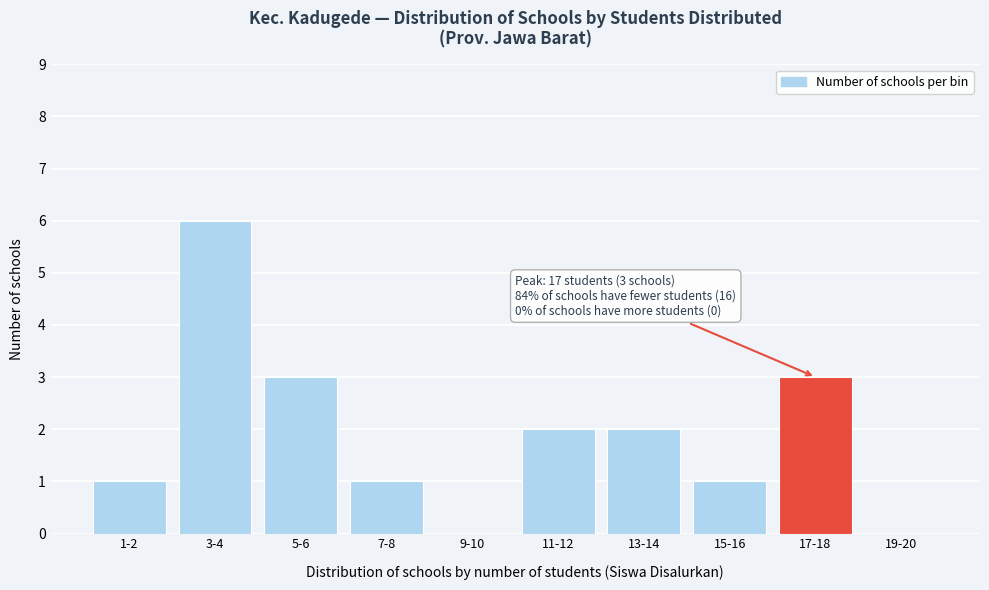

Reading left to right, what are all the values shown in this chart?

1-2=1	3-4=6	5-6=3	7-8=1	9-10=0	11-12=2	13-14=2	15-16=1	17-18=3	19-20=0